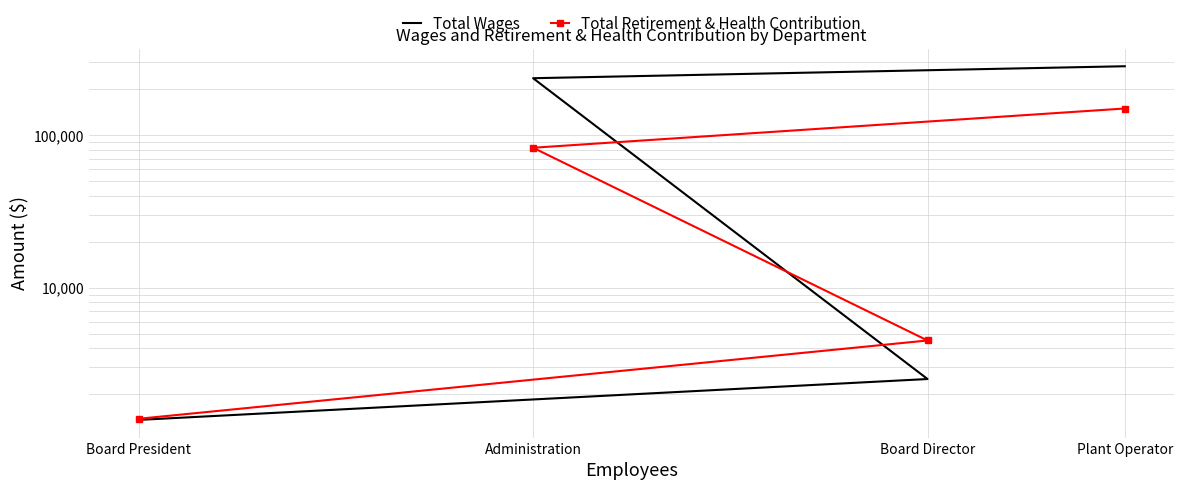

Which series changed the most between Administration and Board Director?

Total Wages